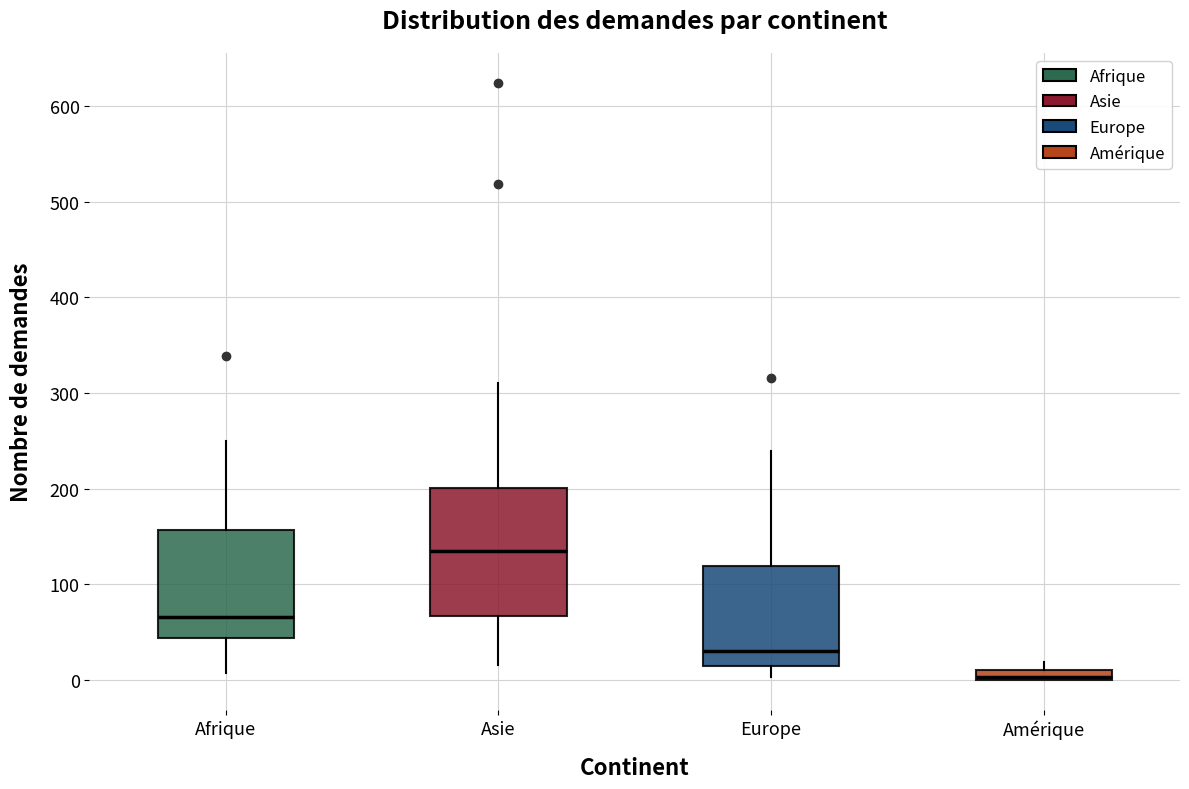

Which box's median line is the lowest?

Amérique